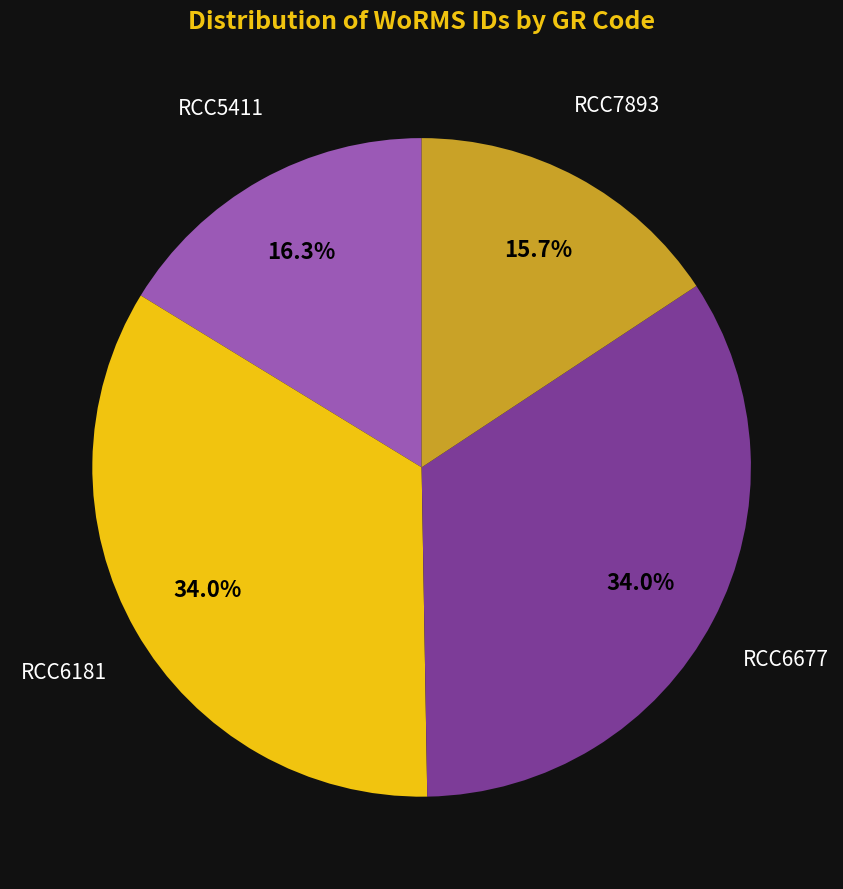

Is there any slice that represents more than half of the pie?

No